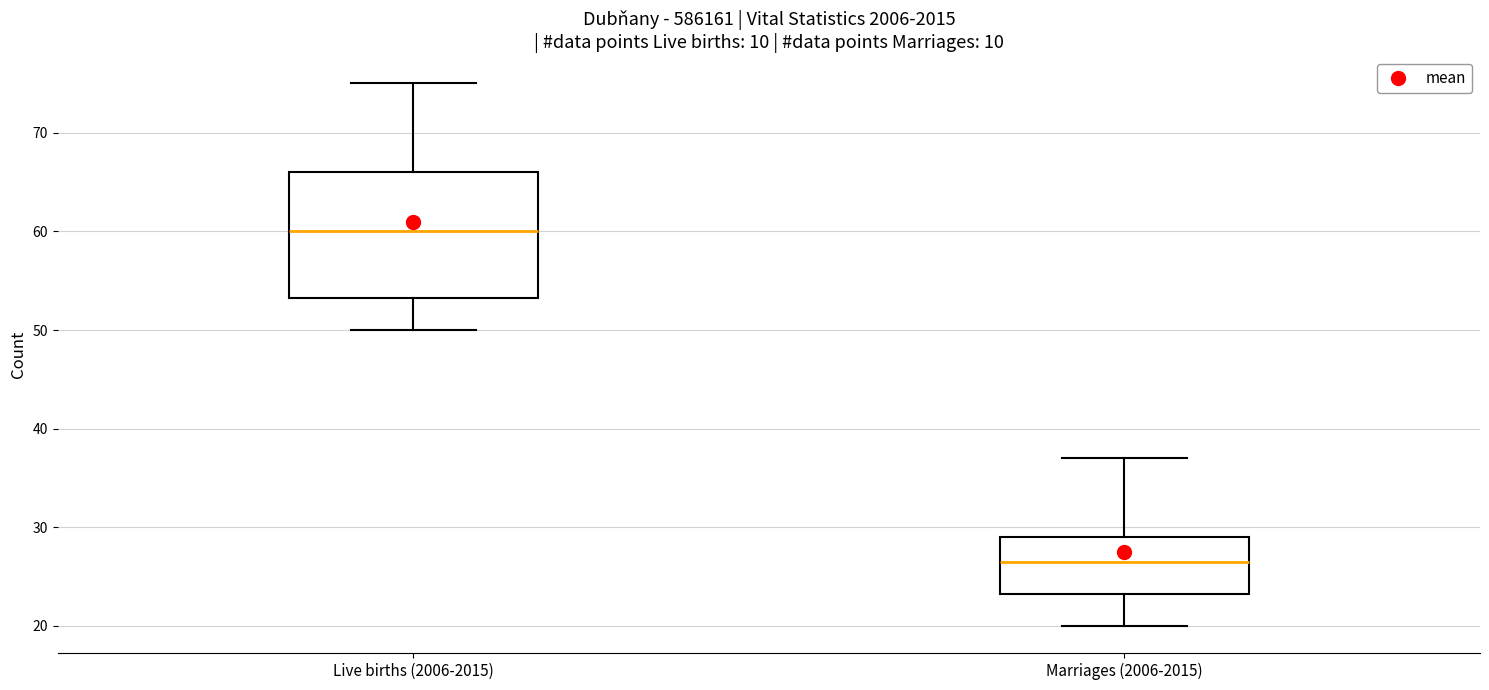

Reading left to right, transcribe this box plot: for each box, give where its median line is, the range the box spans, and where its two whiskers end, as read against the y-axis. The values are not printed on the chart, so give them approximately, as read against the axis.

Live births (2006-2015): median 60, box 53 to 66, whiskers 50 to 75
Marriages (2006-2015): median 27, box 23 to 29, whiskers 20 to 37